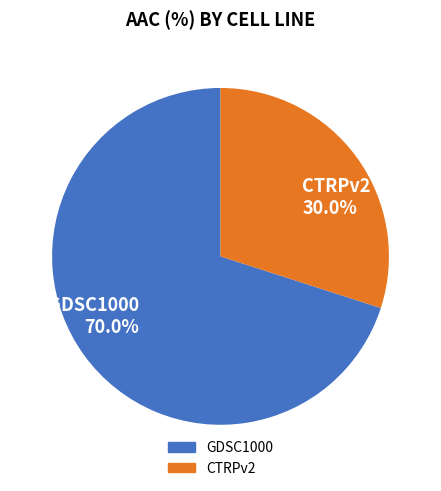

Is the sum of GDSC1000 and CTRPv2 greater than half?

Yes